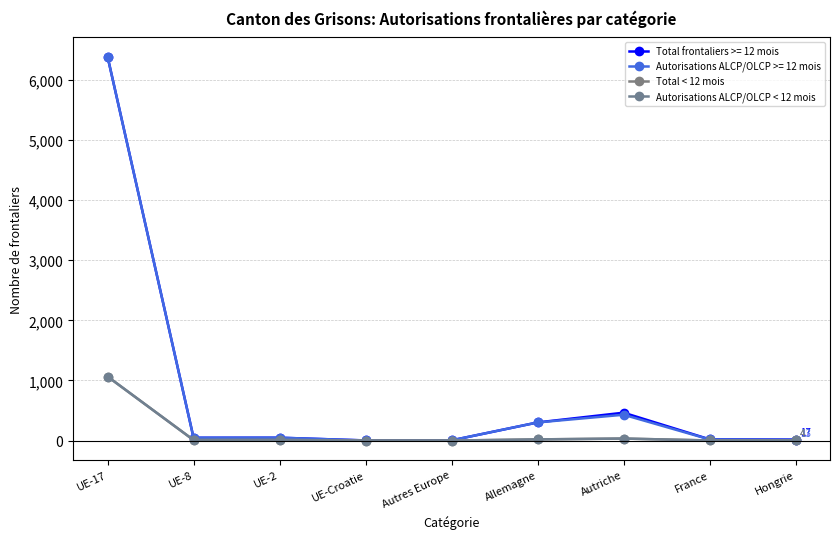

Between UE-Croatie and Autres Europe, which series saw the biggest shift?

Total < 12 mois